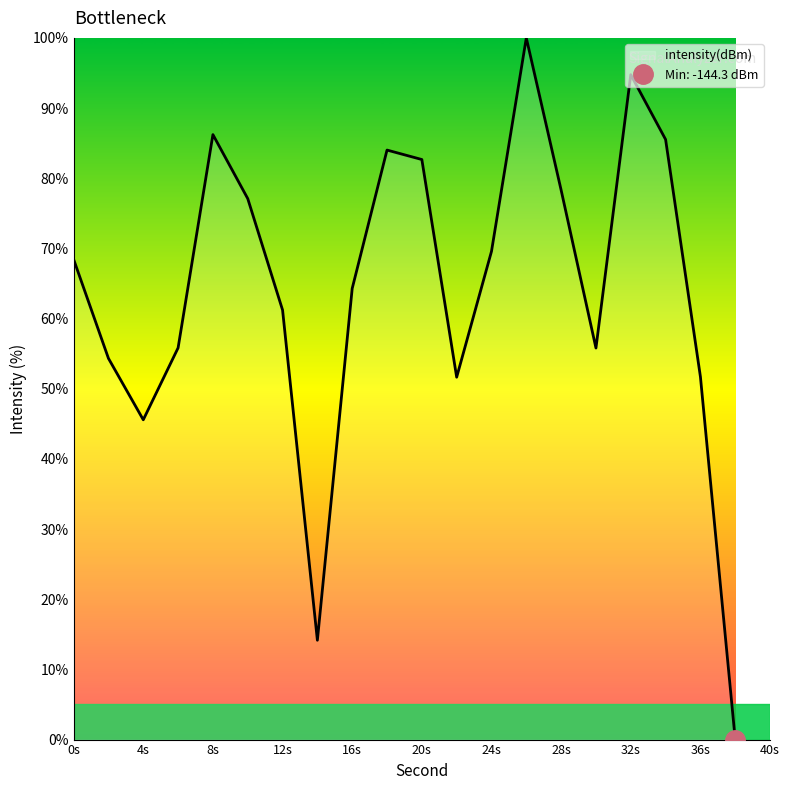

True or false: intensity(dBm) has a value of 87.1 at 36s.

False